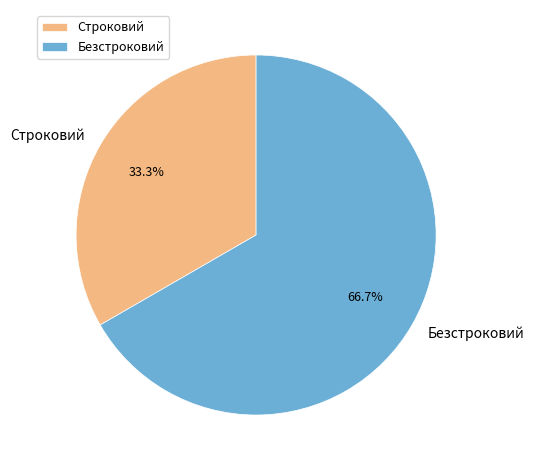

The Безстроковий slice represents 67% of the pie. True or false?

True